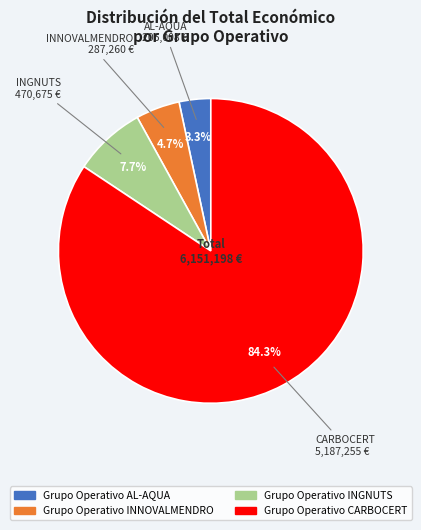

Is there a majority slice in this chart?

Yes